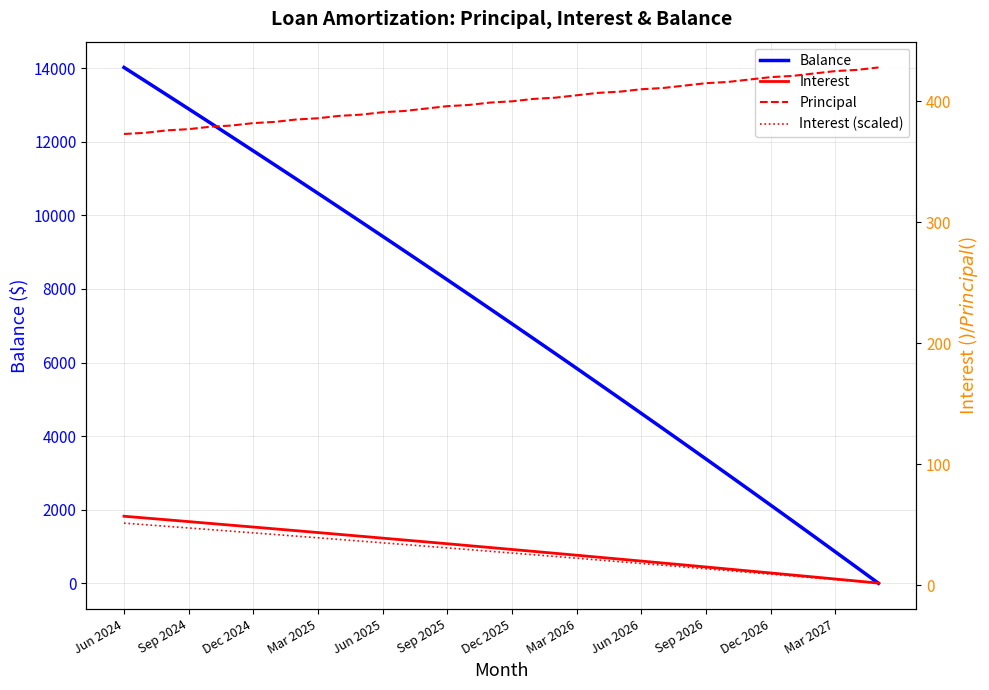

The Balance series shows 8248 at Sep 2025. True or false?

True